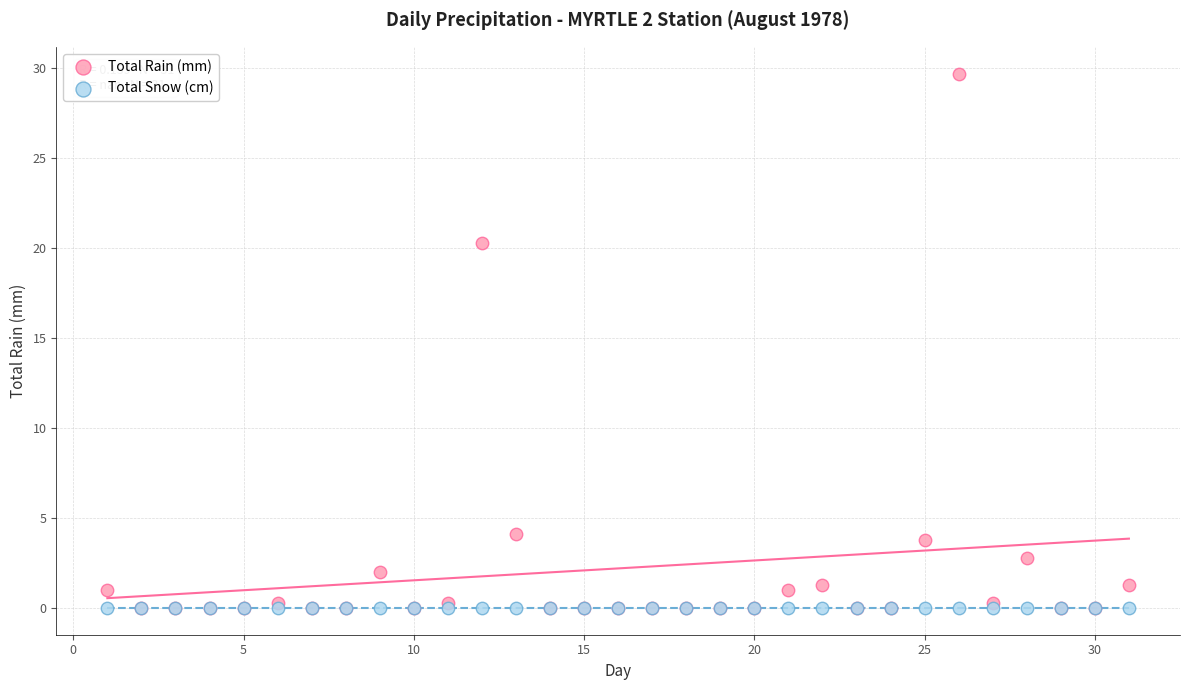

Across all series, what Y value is closest to 14?

20.3